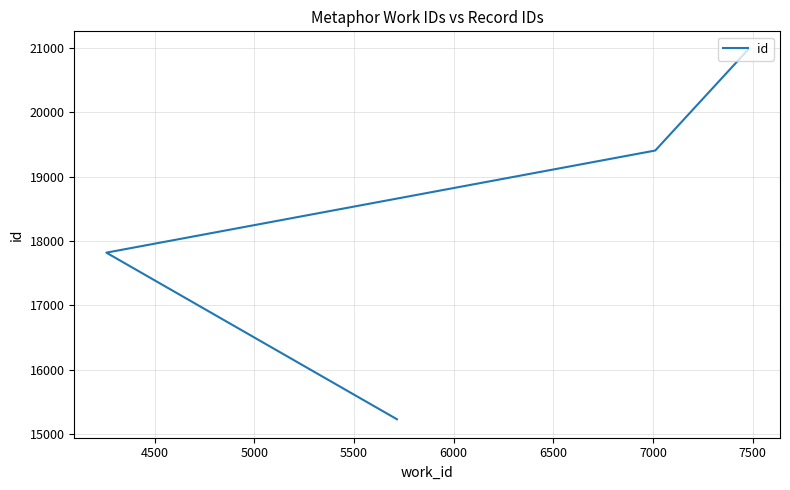

What is the difference between the maximum and minimum values?

5737